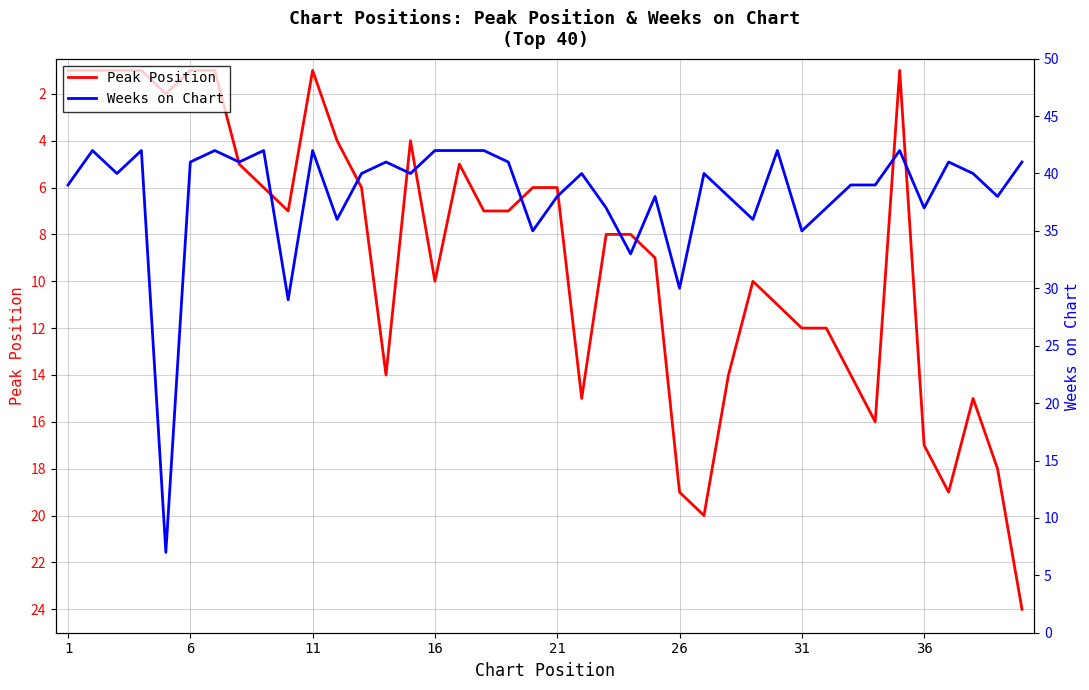

What is the difference between the maximum and minimum values in the Peak Position series?

23